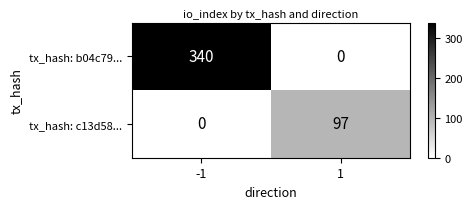

Rank the series by their average value, from lowest to highest.

tx_hash: c13d58..., tx_hash: b04c79...